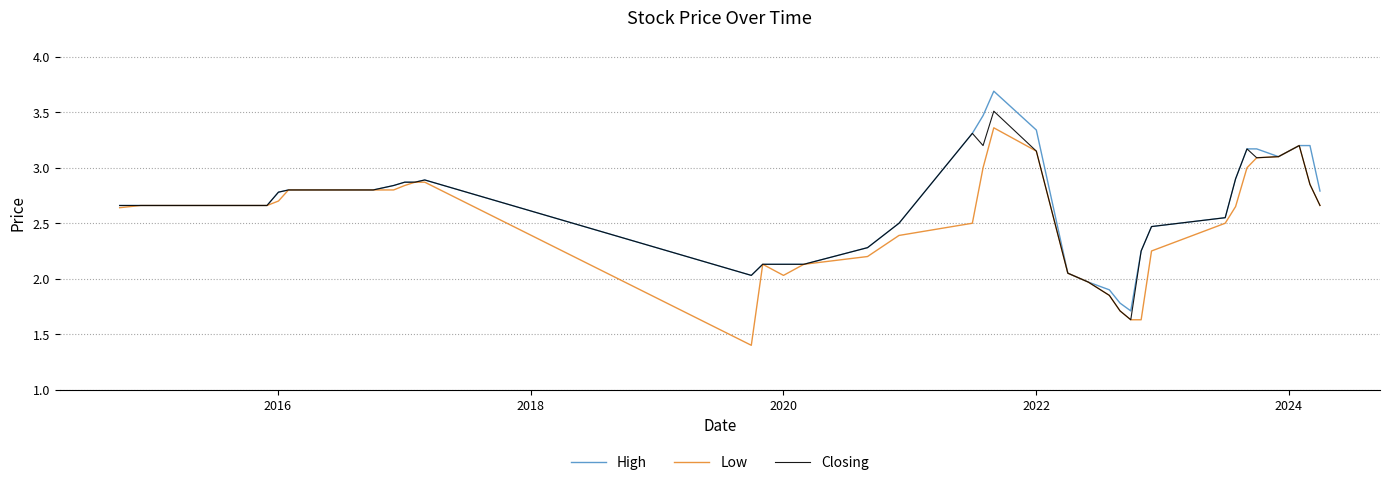

List the series in order of their peak value, highest first.

High, Closing, Low